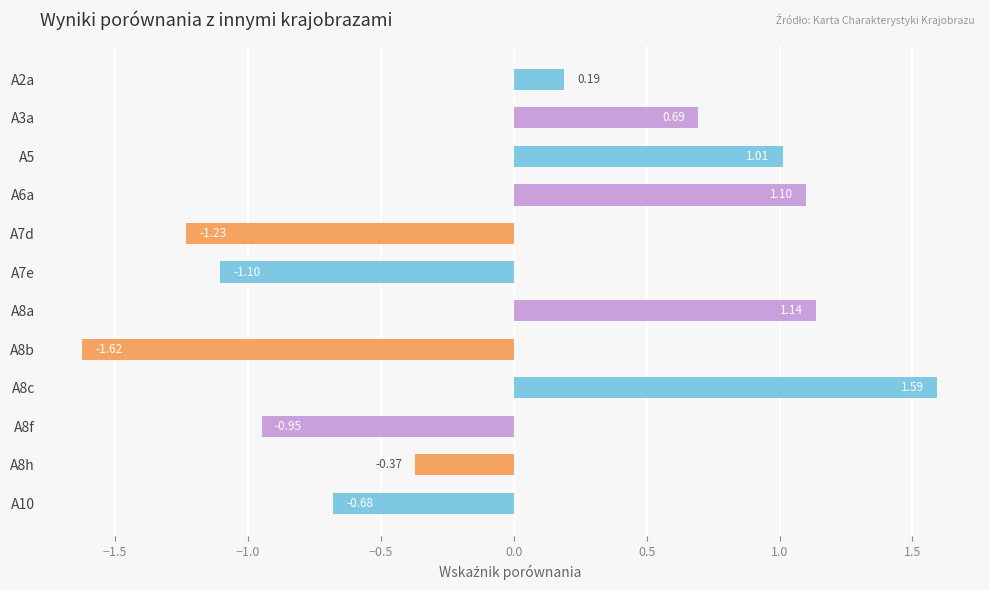

Which has a higher value, A8a or A6a?

A8a